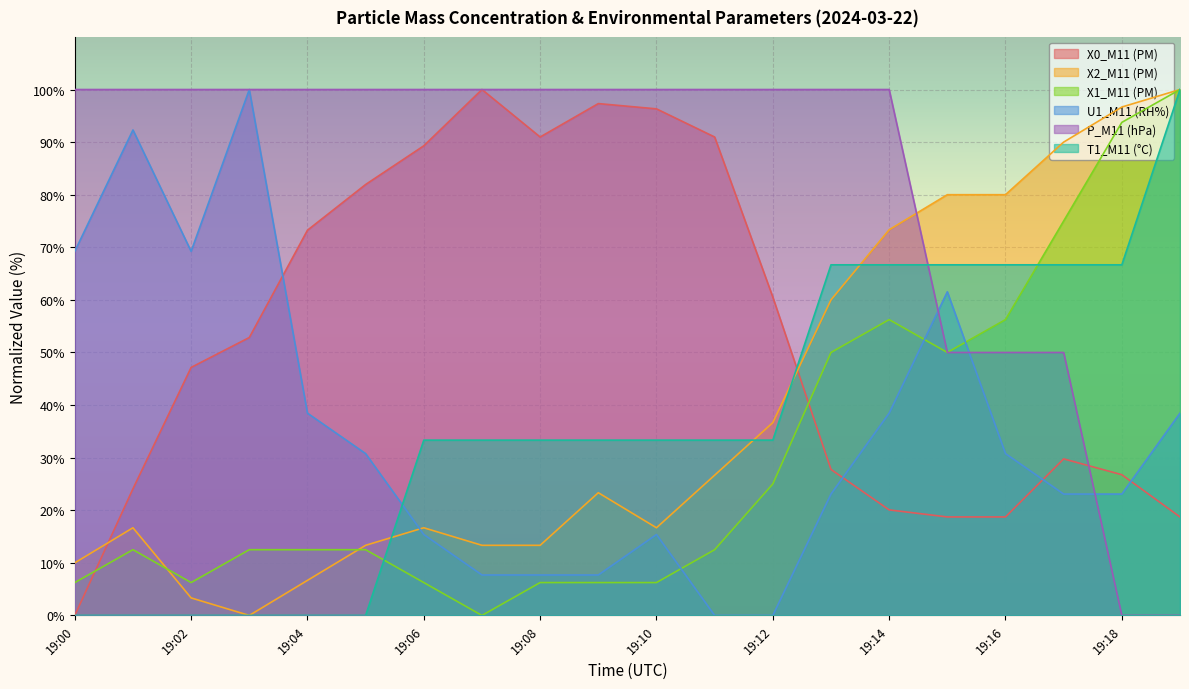

Is the value of P_M11 (hPa) at 19:17 greater than the value of T1_M11 (°C) at 19:09?

Yes